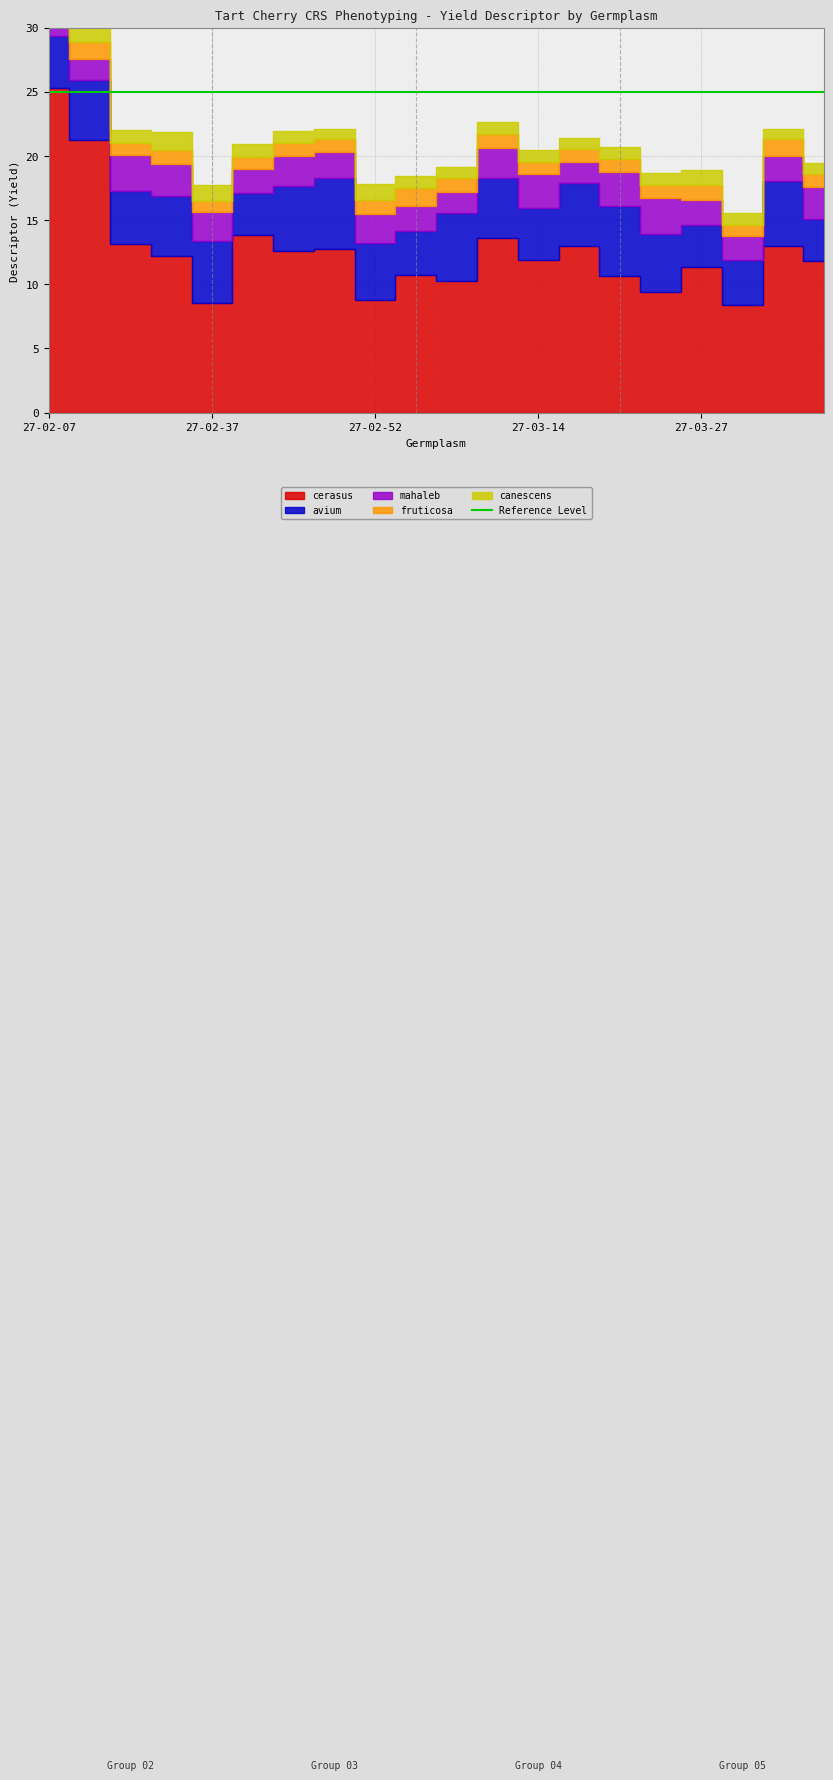

What is the spread (max minus min) of values at 27-03-29?

9